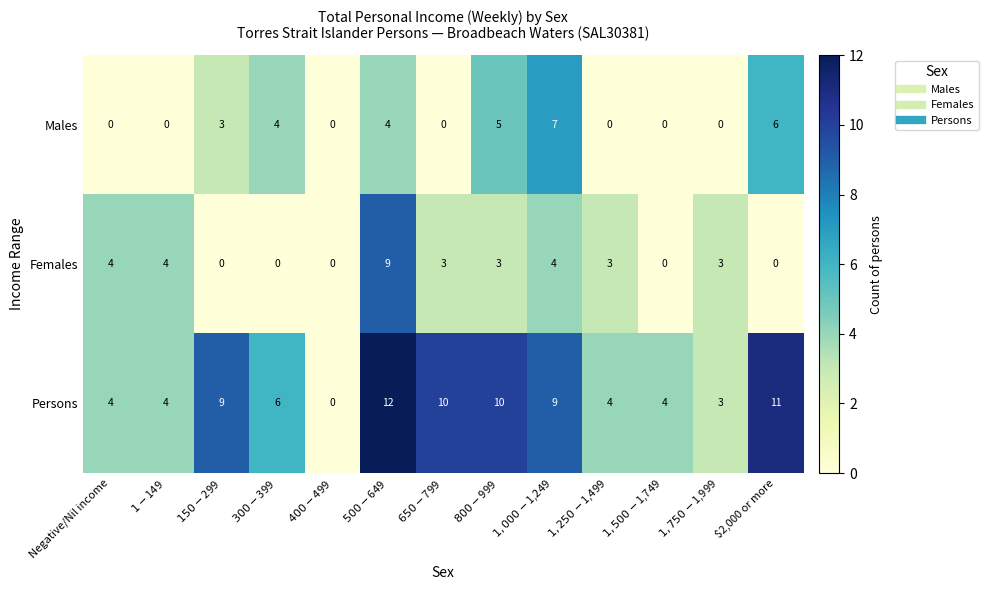

List the series in order of their peak value, highest first.

Persons, Females, Males